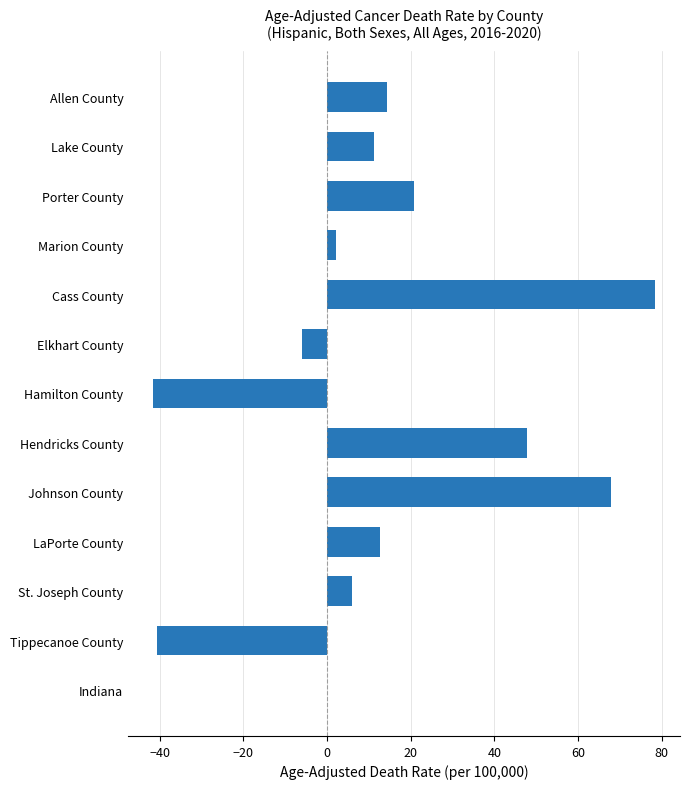

Read the value at Johnson County.

67.9